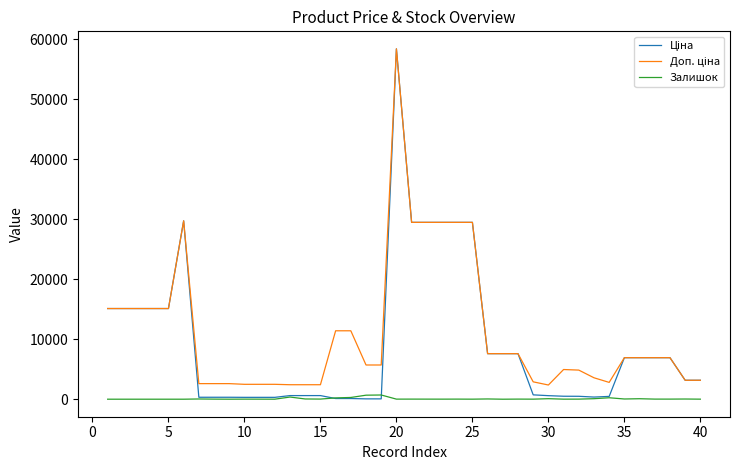

What is the sum of all Залишок values?

3155.0